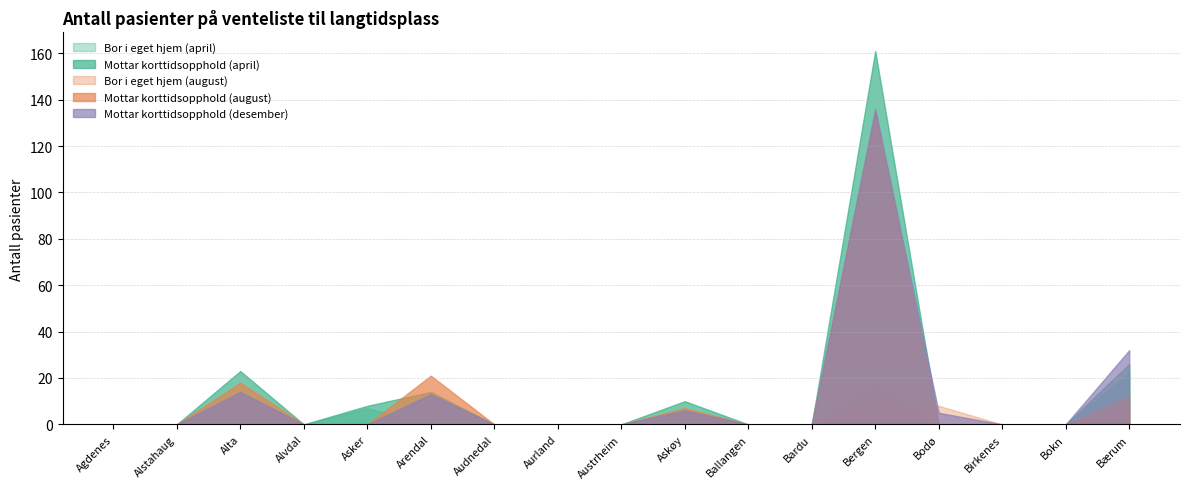

In Bor i eget hjem (august), how many points are higher than both neighbors (excluding endpoints)?

1